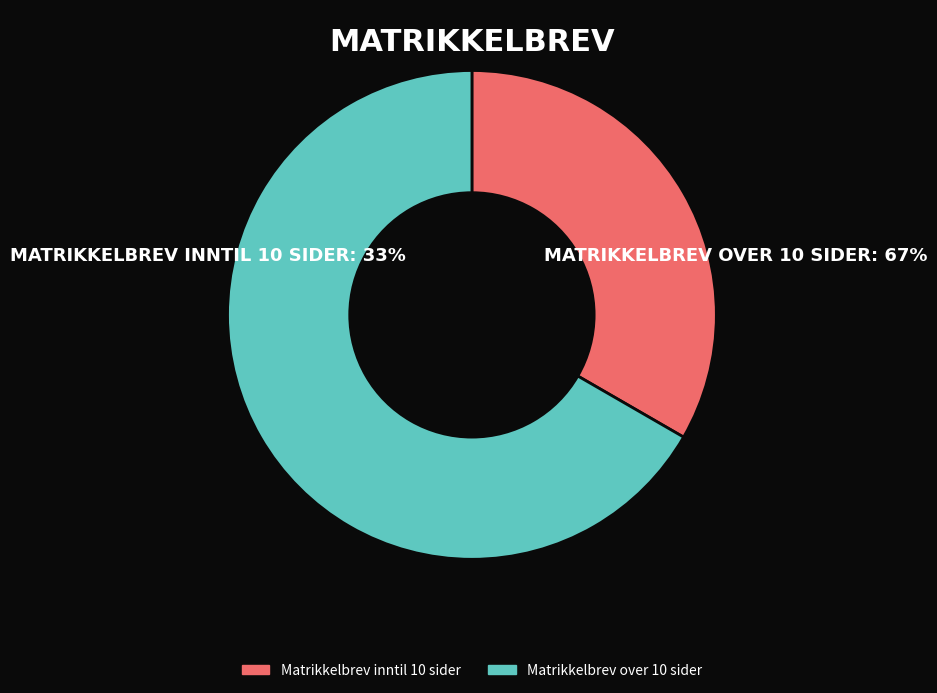

What is the majority slice?

Matrikkelbrev over 10 sider